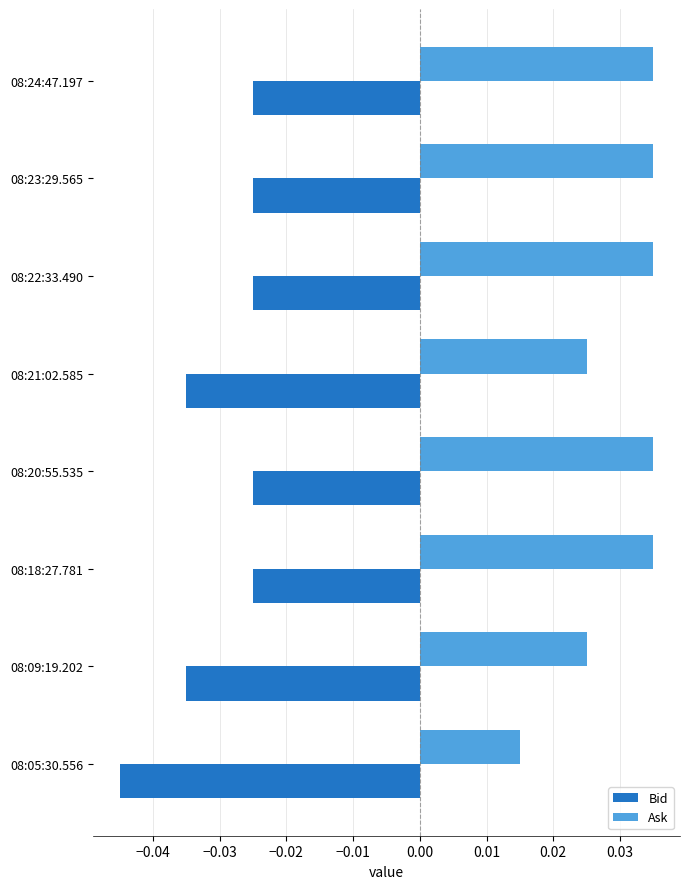

At how many categories does at least one series exceed 0?

8